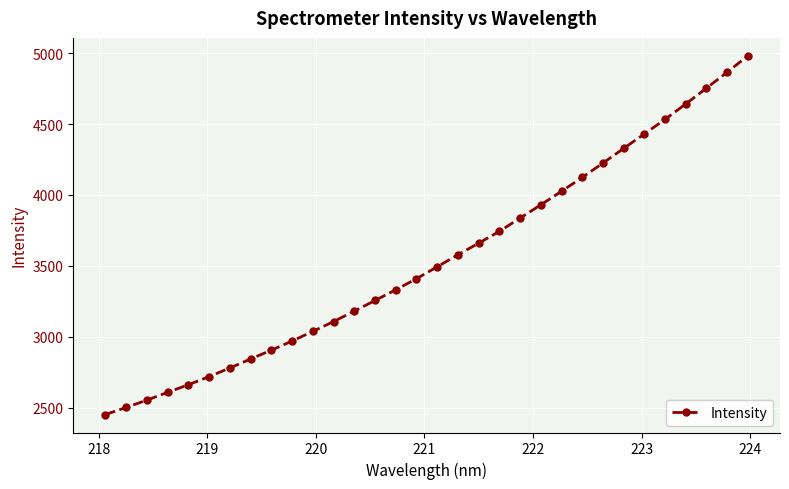

How many categories are shown in the chart?

32